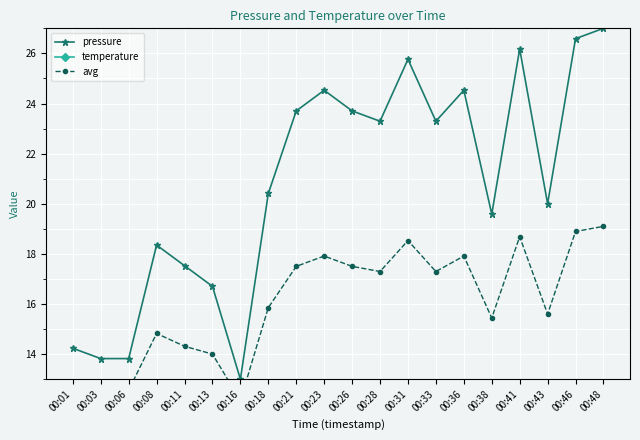

In avg, how many points are lower than both neighbors (excluding endpoints)?

5